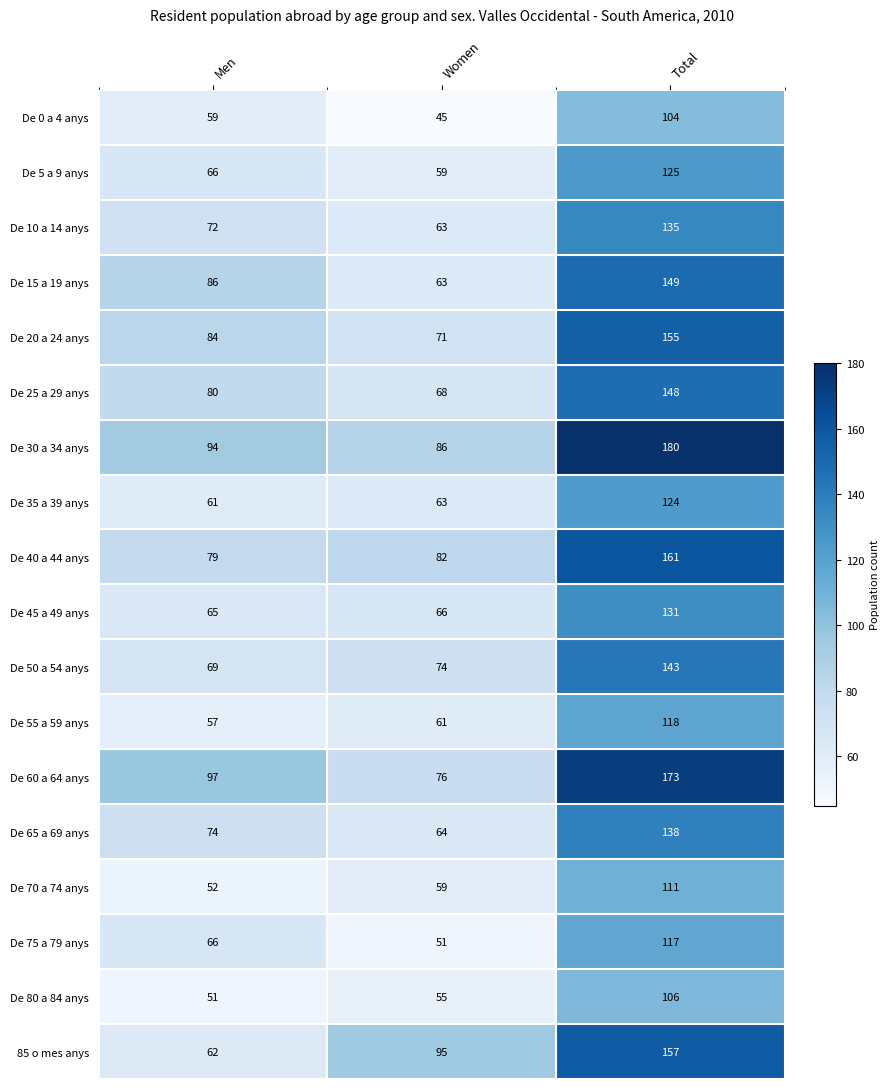

Count the number of data series in this chart.

18